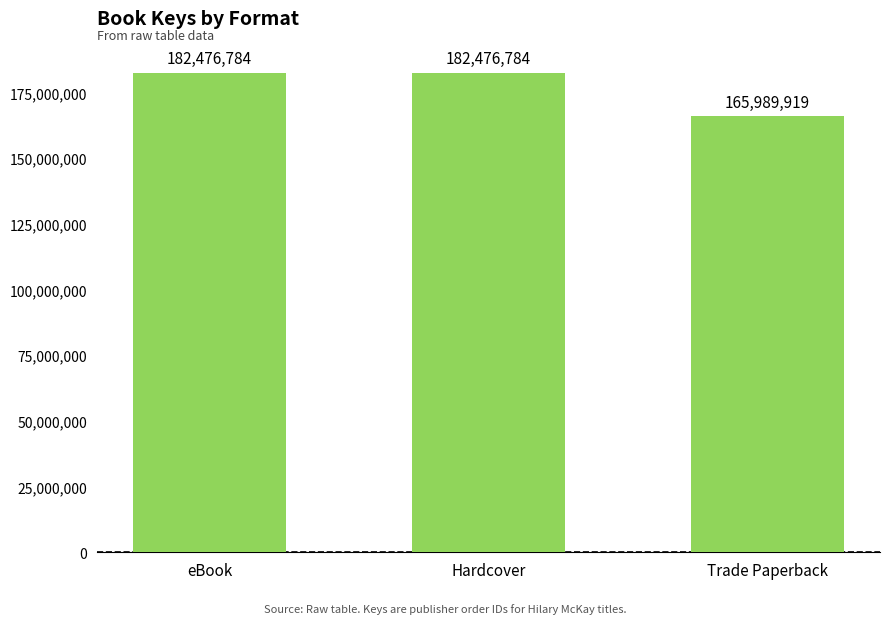

The chart shows a value of 278400159 at eBook. True or false?

False